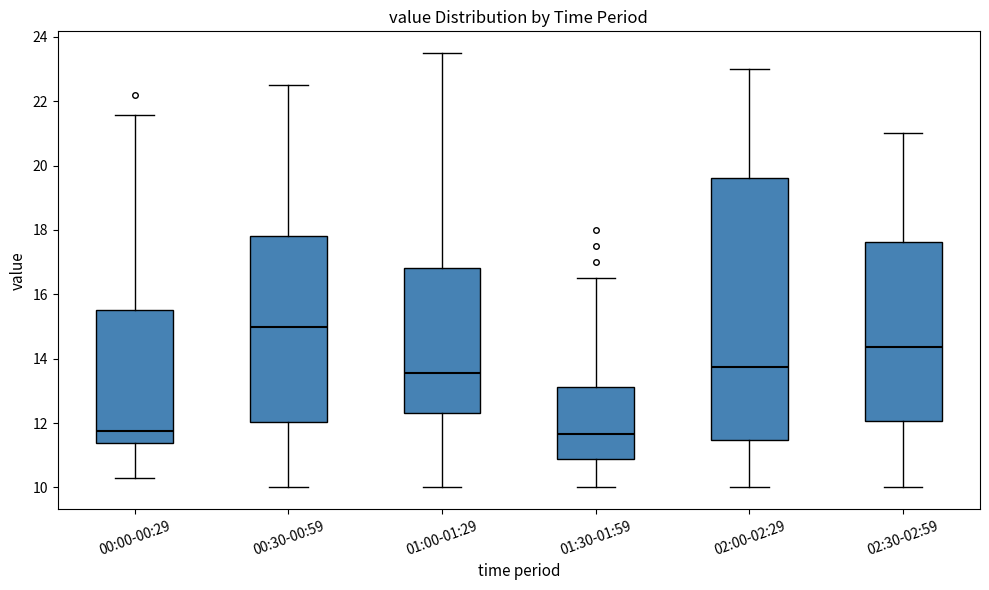

Which box has the highest median line?

00:30-00:59